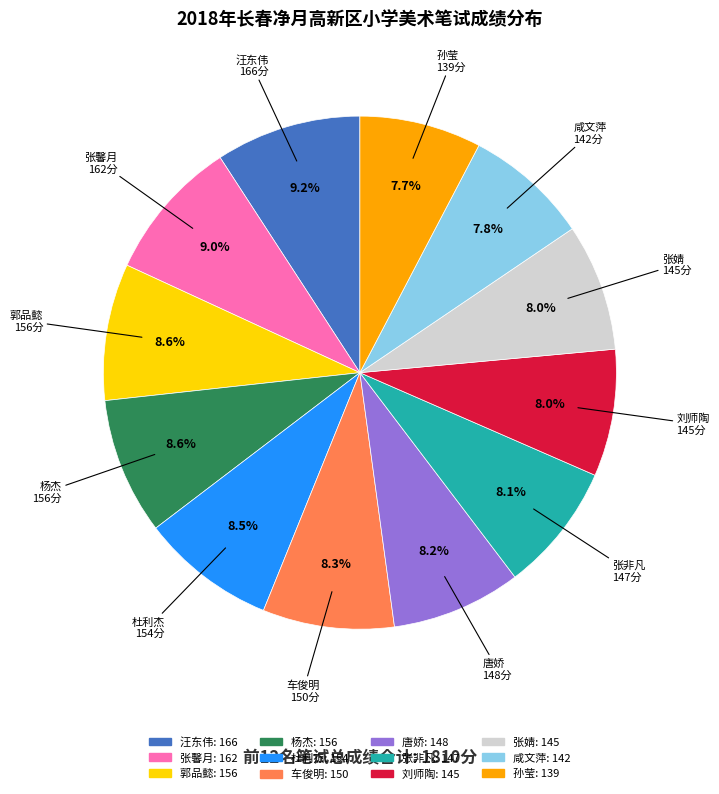

Is it true that 咸文萍 is 1% of the pie?

False